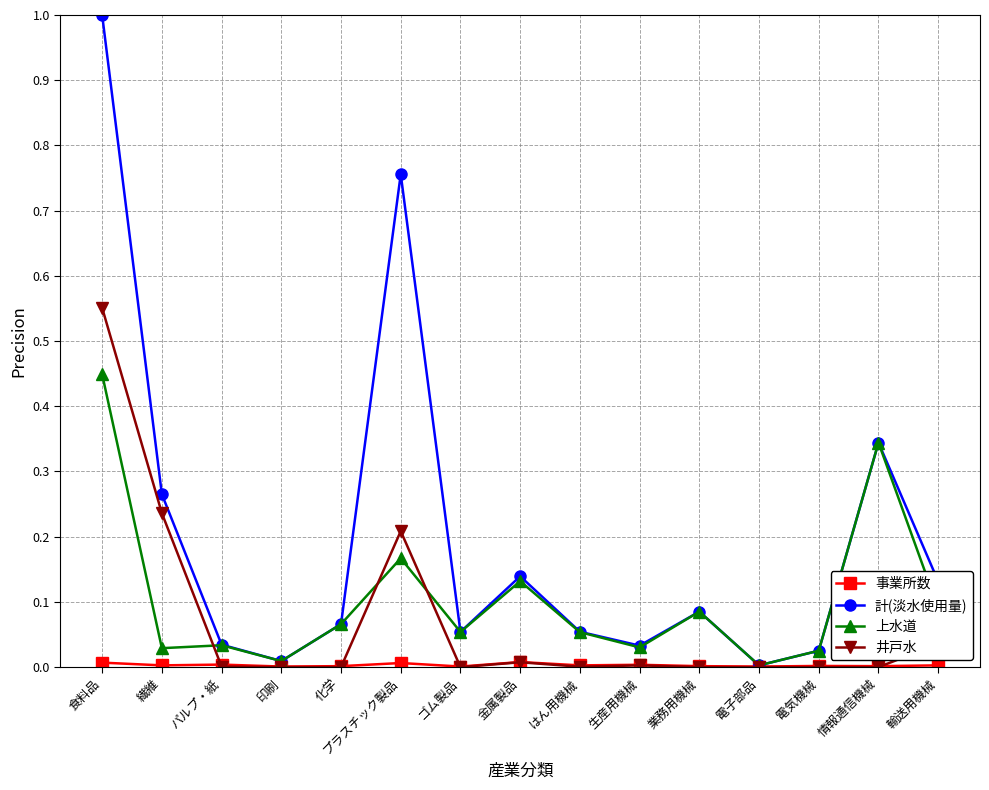

In 計(淡水使用量), how many points are lower than both neighbors (excluding endpoints)?

4